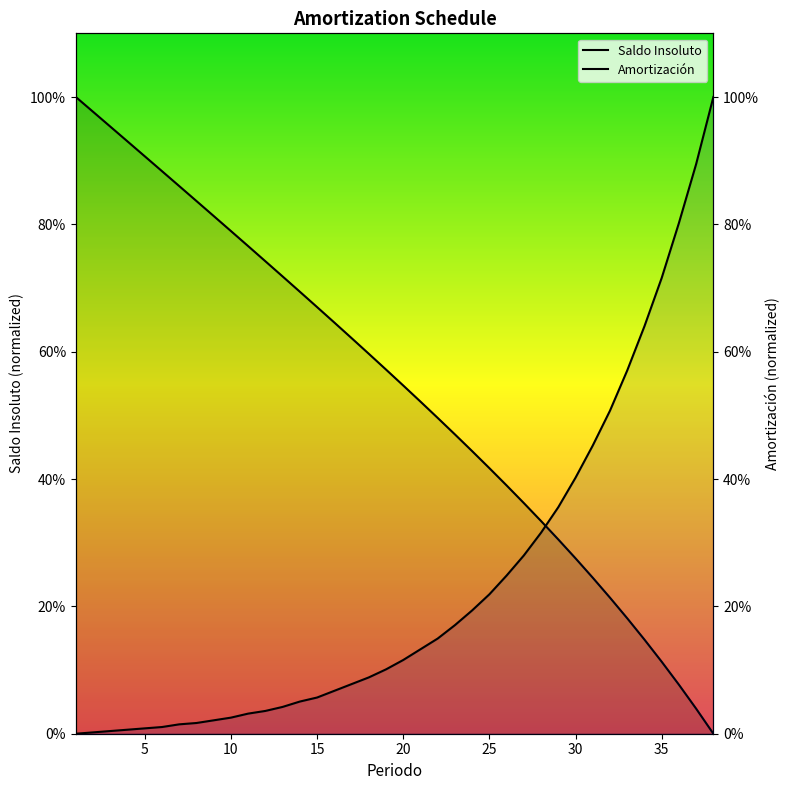

True or false: Saldo Insoluto has more than 0 points higher than both neighbors.

False